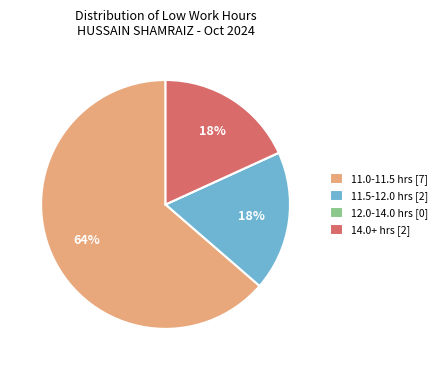

Which category has the biggest portion of the pie?

11.0-11.5 hrs [7]